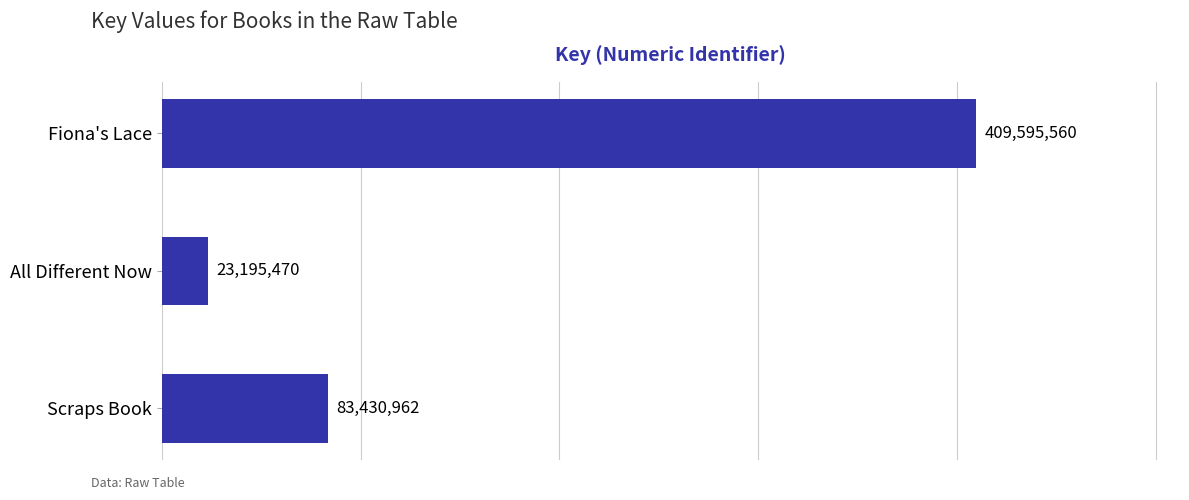

The value at Scraps Book is 143435008. True or false?

False